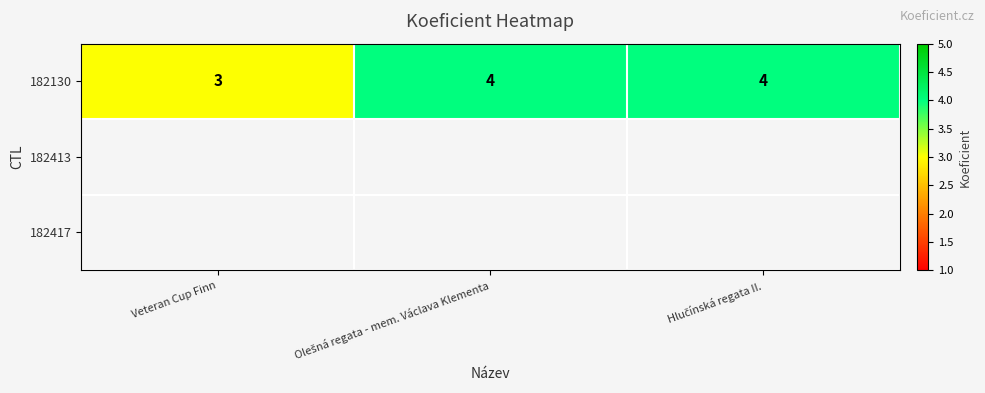

What is the change in value from Veteran Cup Finn to Olešná regata - mem. Václava Klementa?

+1